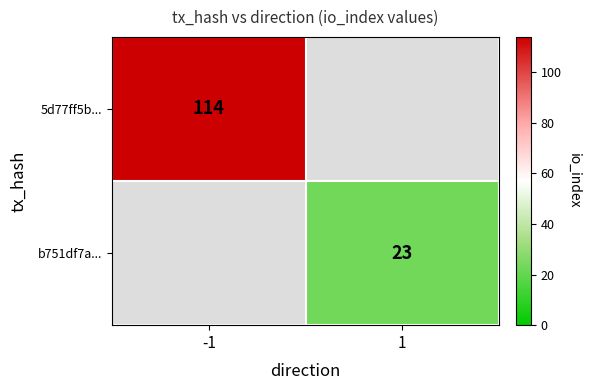

The 5d77ff5b... series shows 167 at -1. True or false?

False